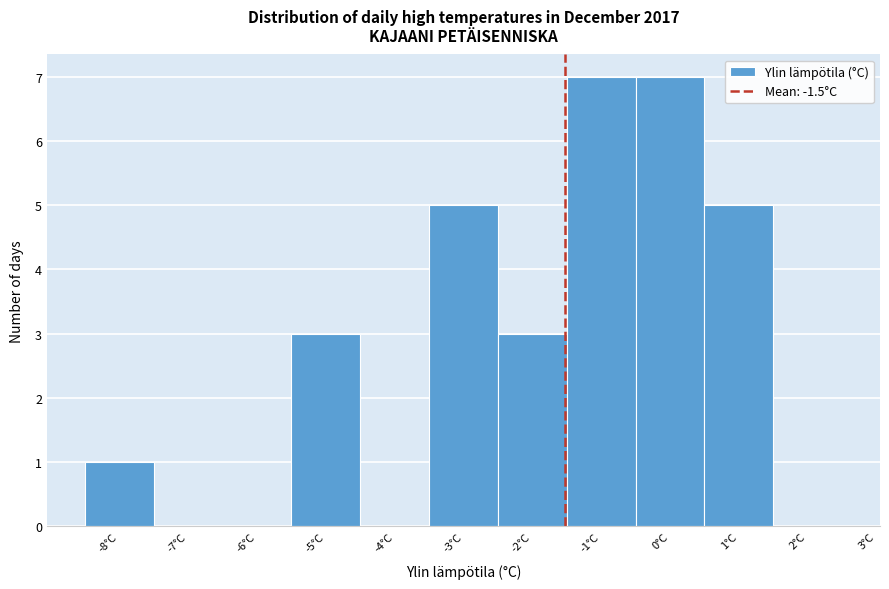

Reading left to right, list every bar in this chart as the range it spans on the x-axis followed by its height. The values are not printed on the chart, so give them approximately, as read against the axis.

-8.5 to -7.5: 1
-7.5 to -6.5: 0
-6.5 to -5.5: 0
-5.5 to -4.5: 3
-4.5 to -3.5: 0
-3.5 to -2.5: 5
-2.5 to -1.5: 3
-1.5 to -0.5: 7
-0.5 to 0.5: 7
0.5 to 1.5: 5
1.5 to 2.5: 0